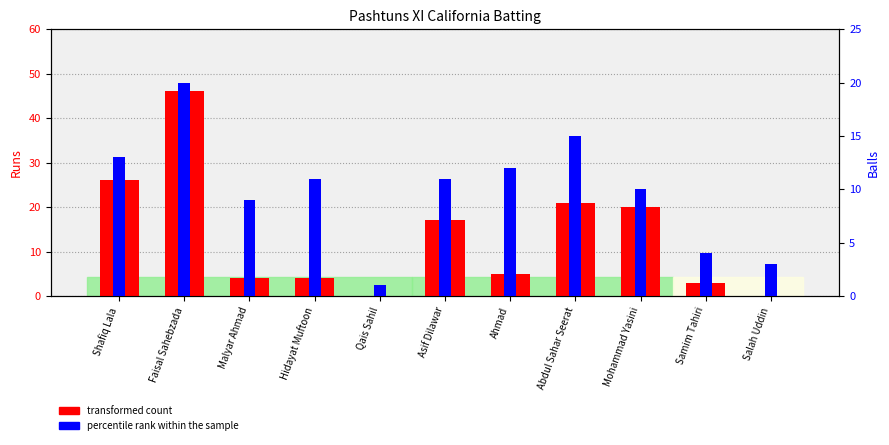

What is the average value of the transformed count series?

13